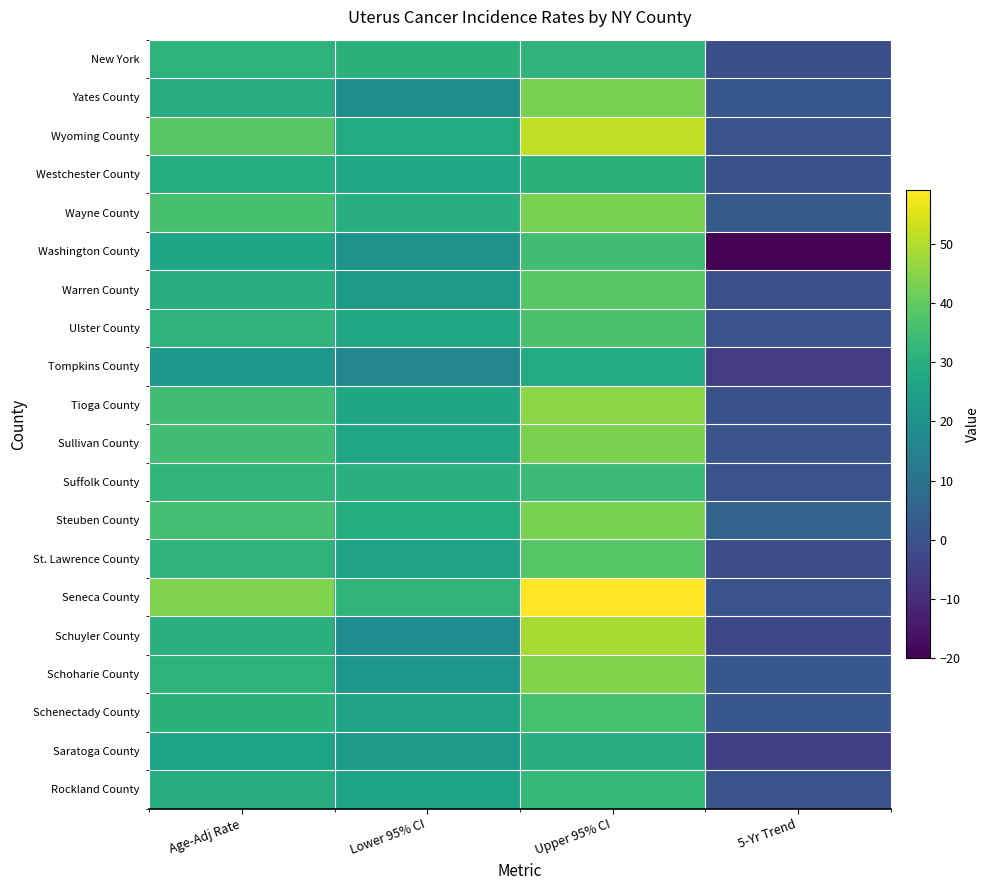

Which label corresponds to the smallest value in the chart?

5-Yr Trend